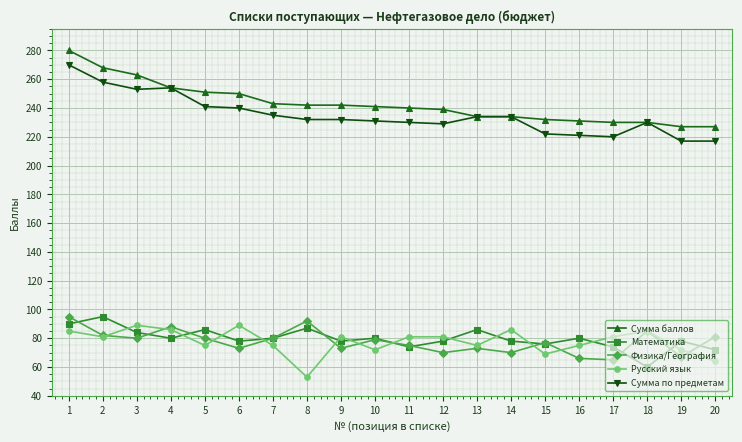

True or false: Математика has more than 2 points higher than both neighbors.

True